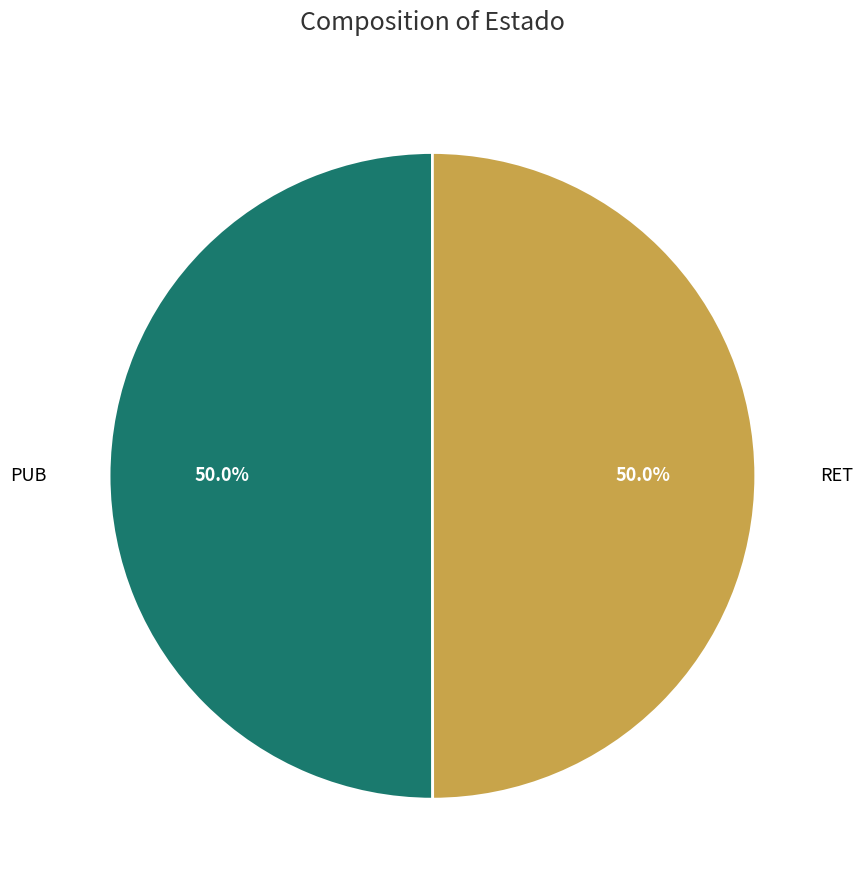

What percentage is NOT represented by PUB?

50.0%